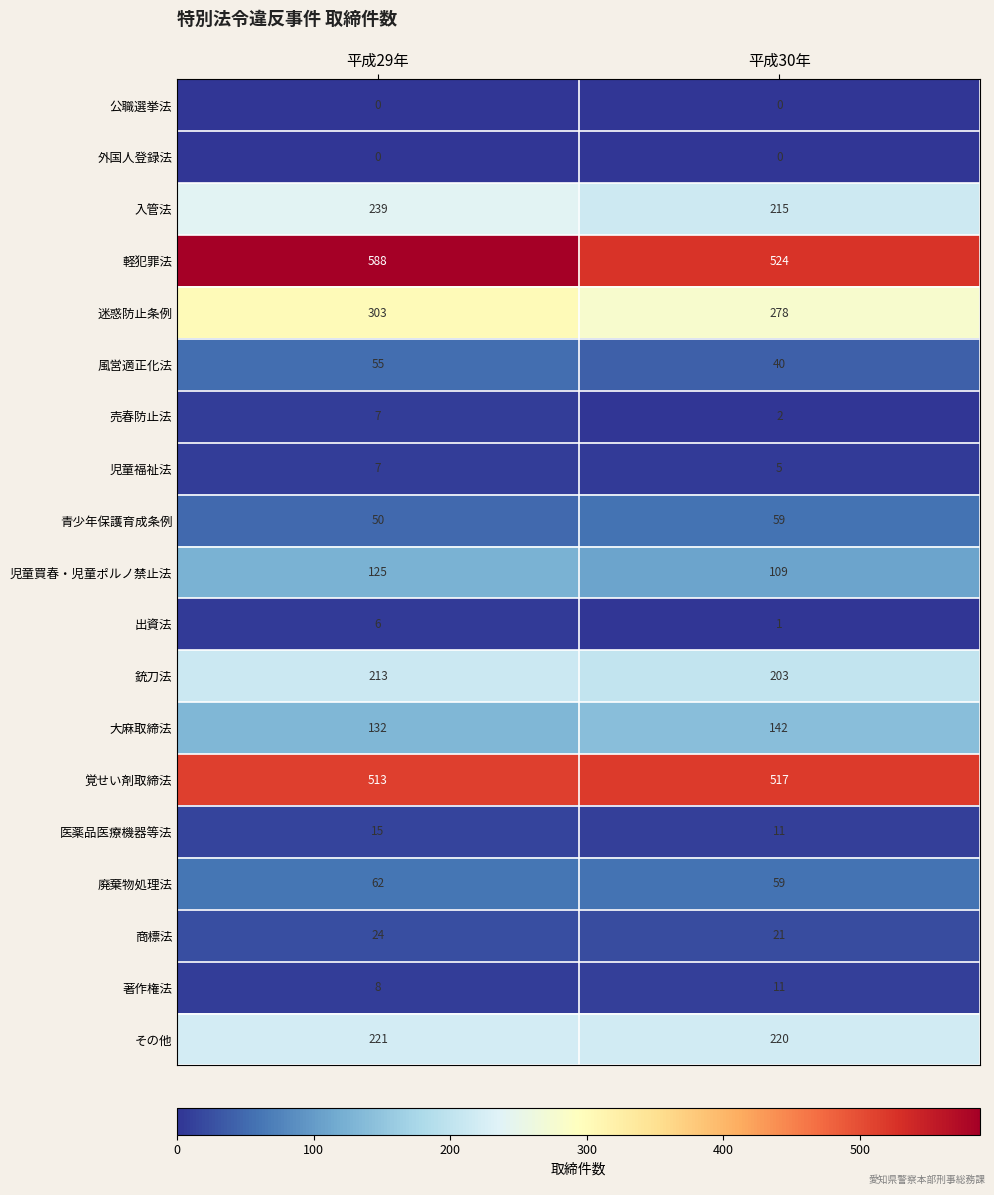

At which label does 児童買春・児童ポルノ禁止法 reach its minimum?

平成30年